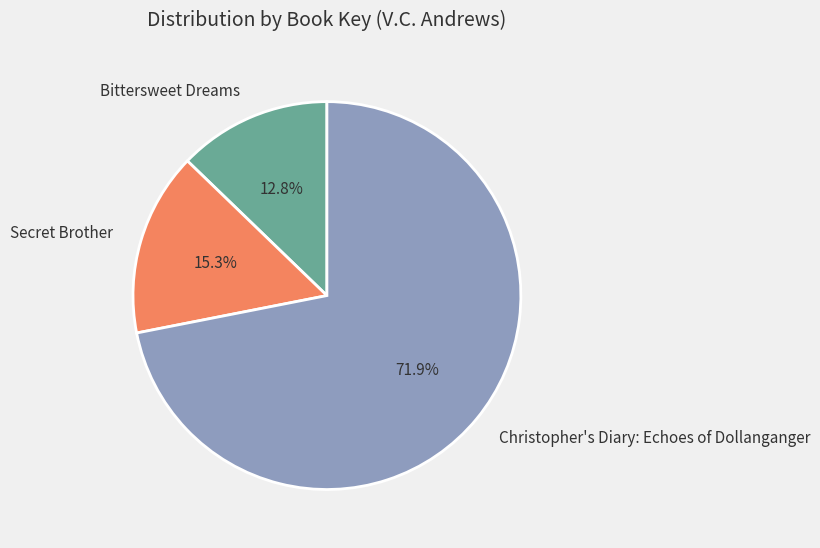

To the nearest percent, what is the difference between the largest and smallest slice percentages?

59%